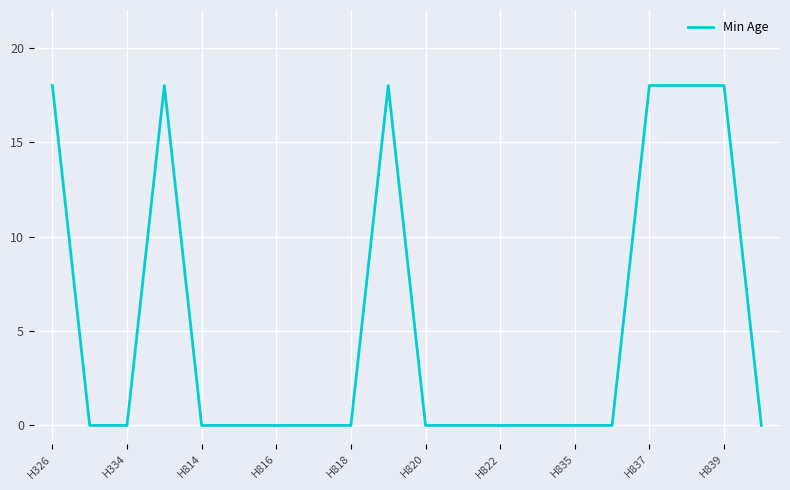

What is the difference between the maximum and minimum values?

18